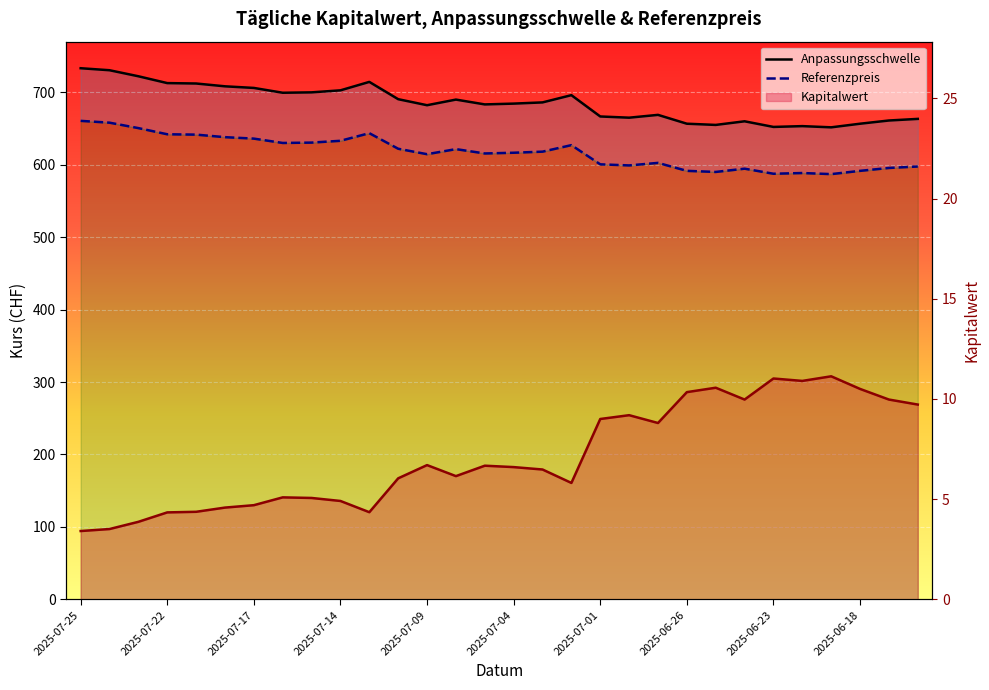

How many values in the Kapitalwert series are below 6?

12